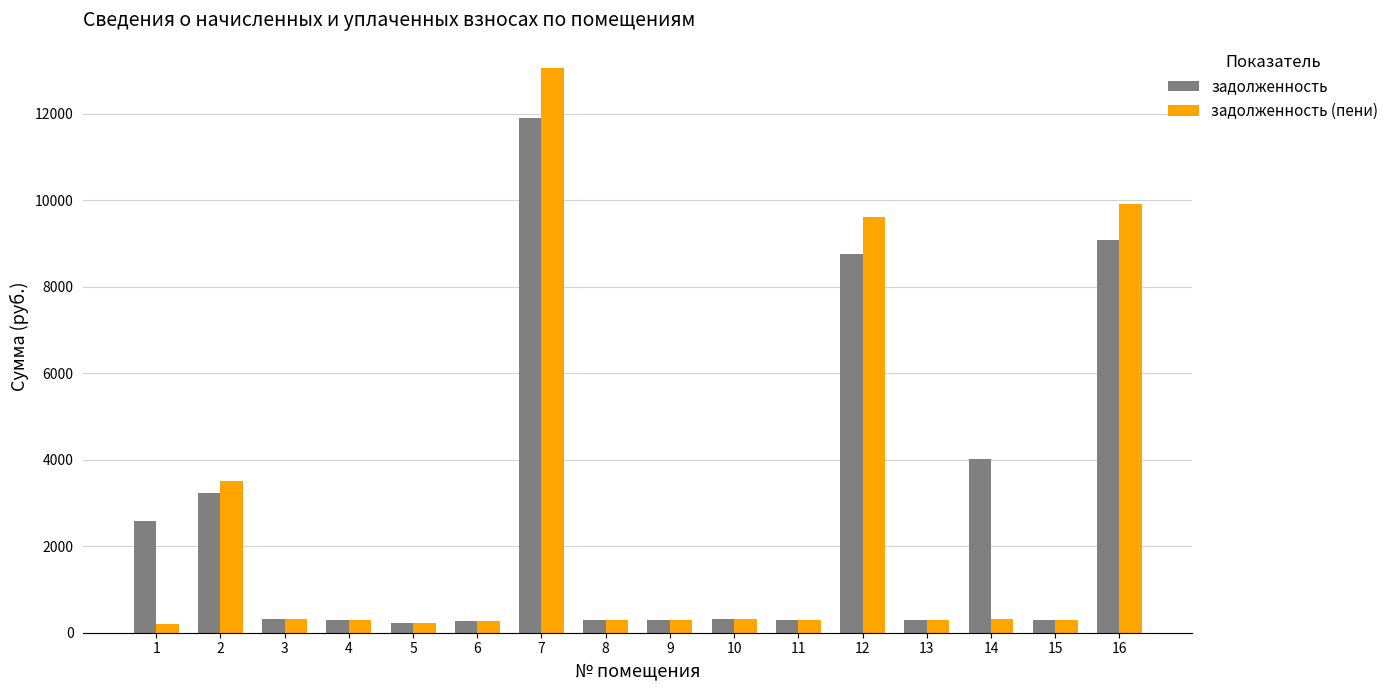

What is the greatest value displayed?

13049.6